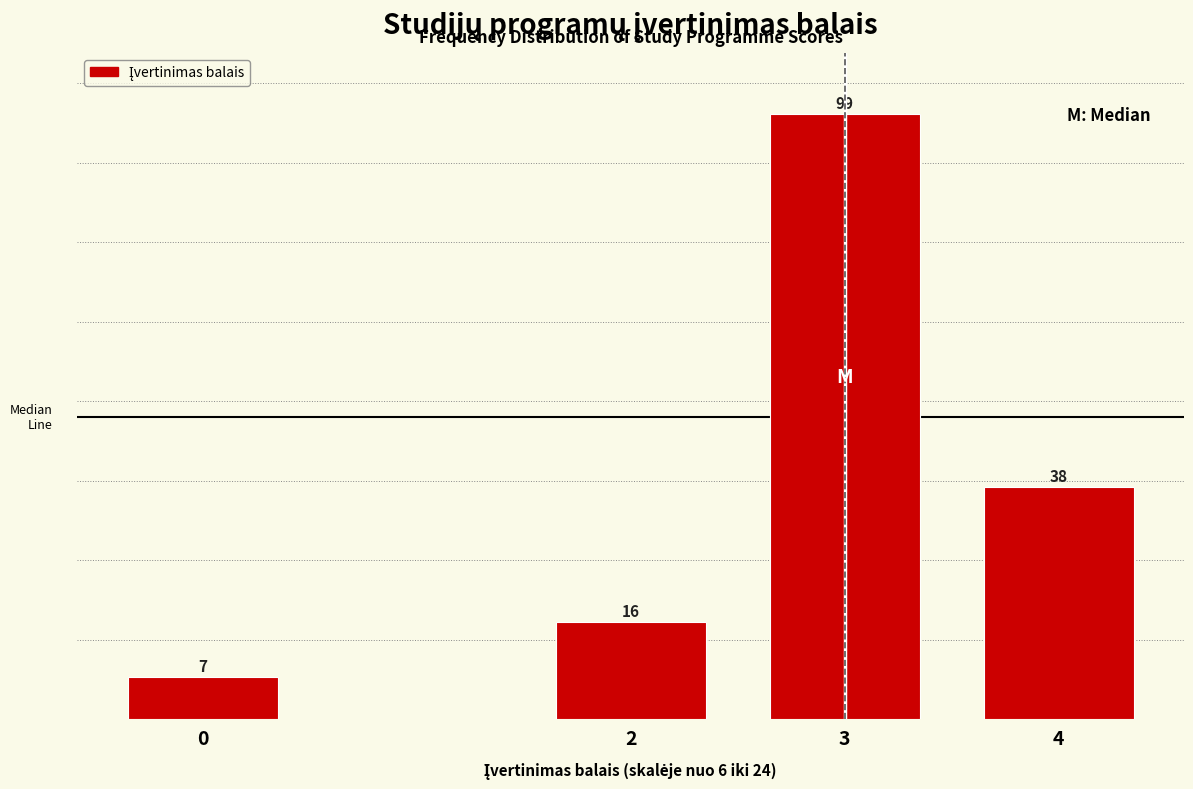

Reading left to right, extract all data points from this chart.

7	16	99	38